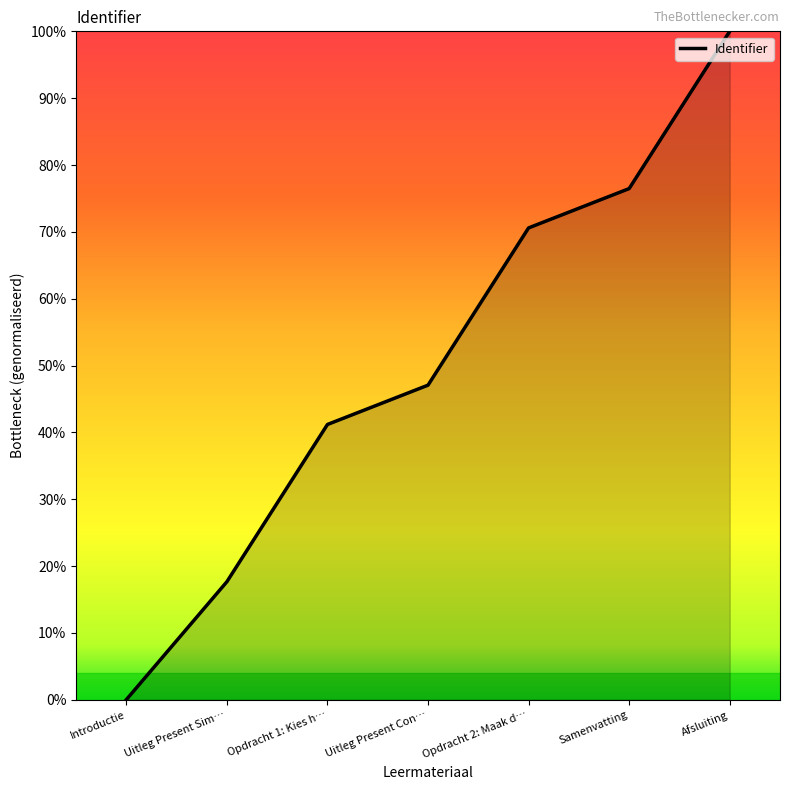

How many values are below 47?

3